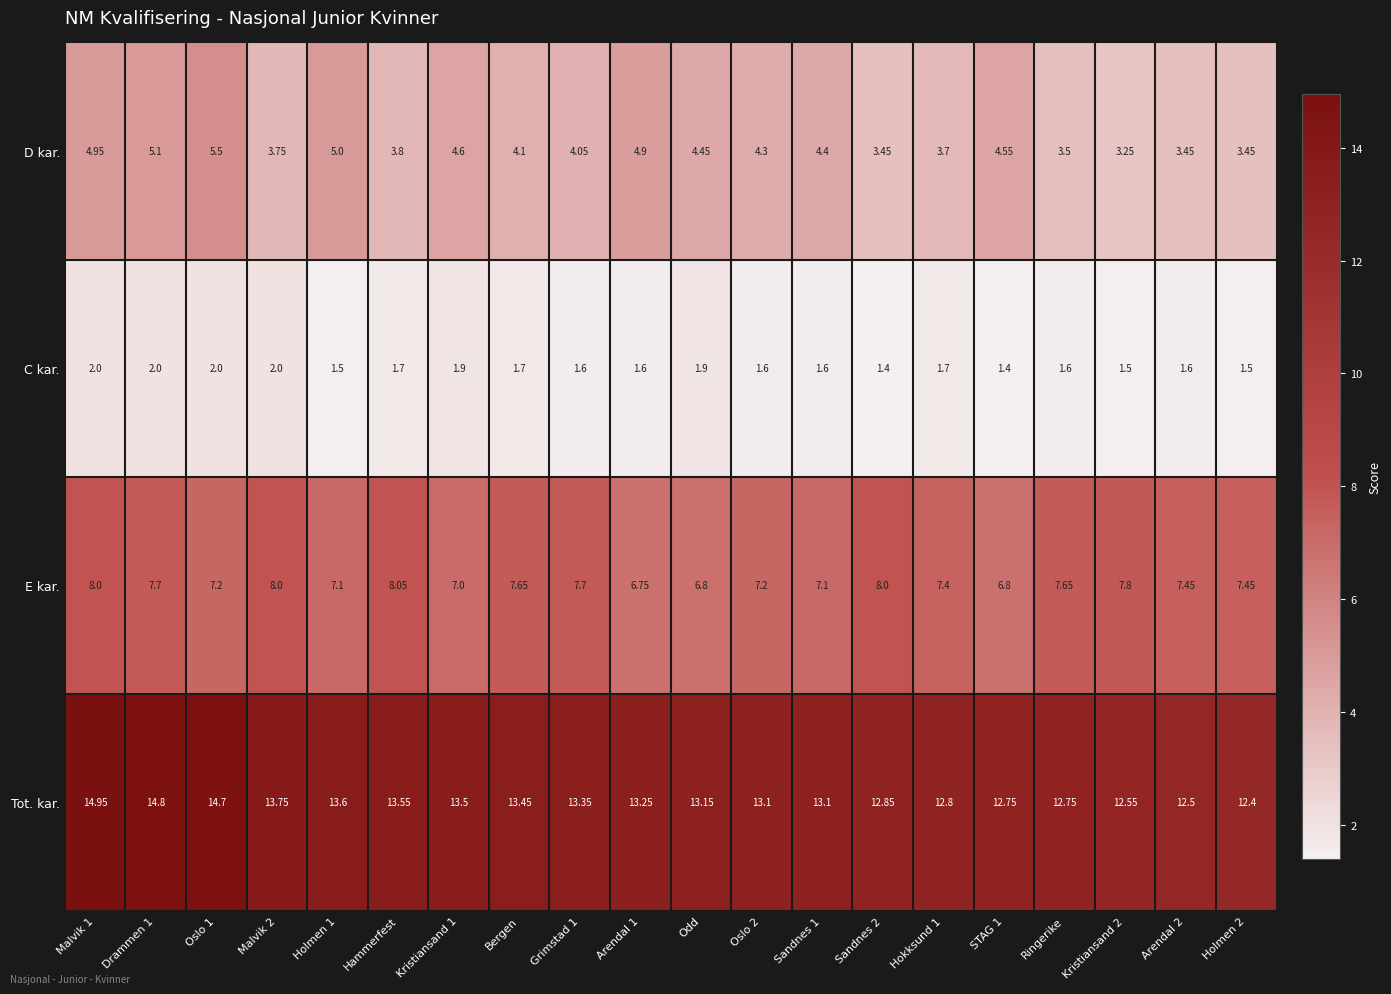

Which series has the largest total across all categories?

Tot. kar.